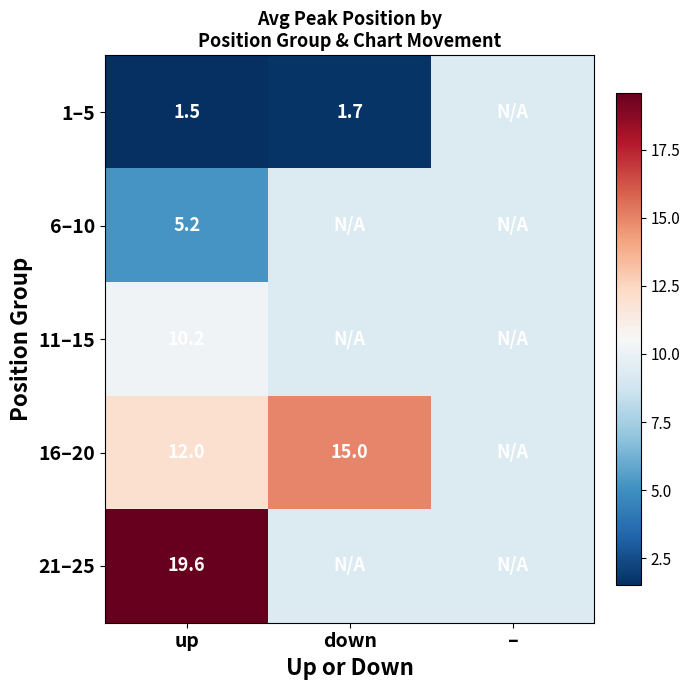

Between – and up, which is larger?

–